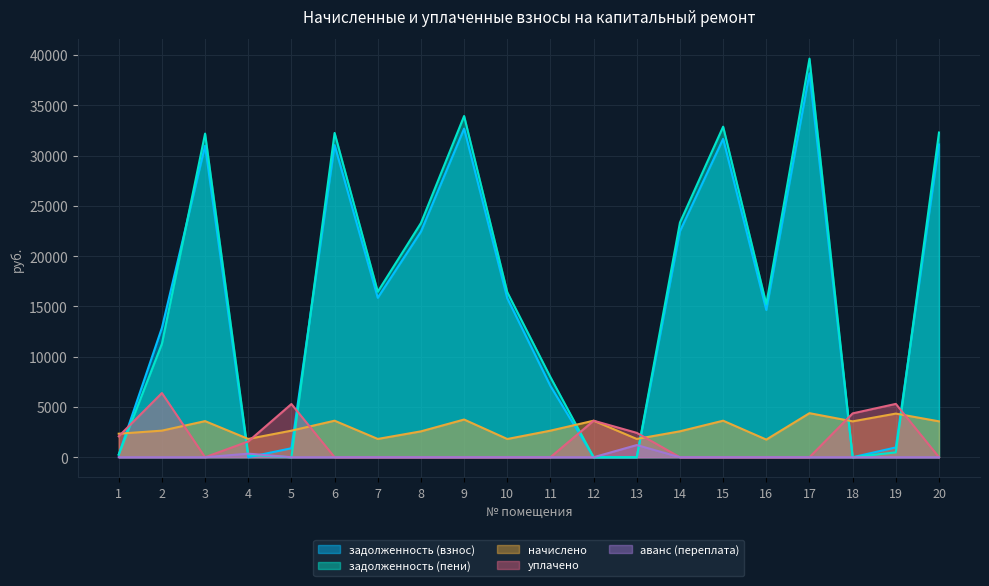

What is the difference between the second highest and minimum values in the задолженность (взнос) series?

32683.4